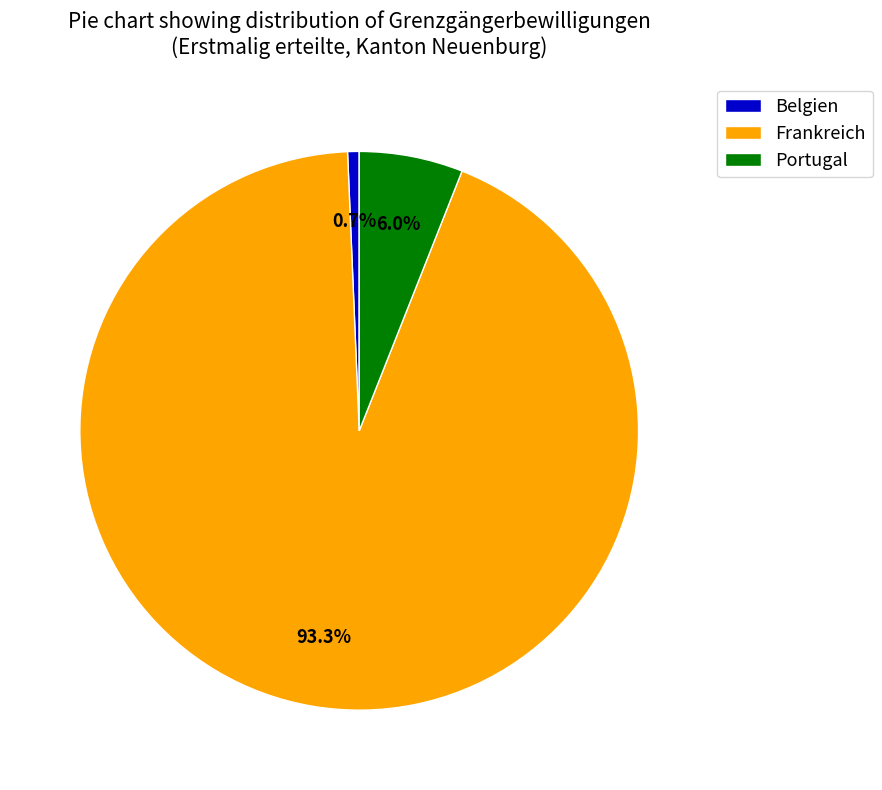

Count the number of slices in the pie.

3